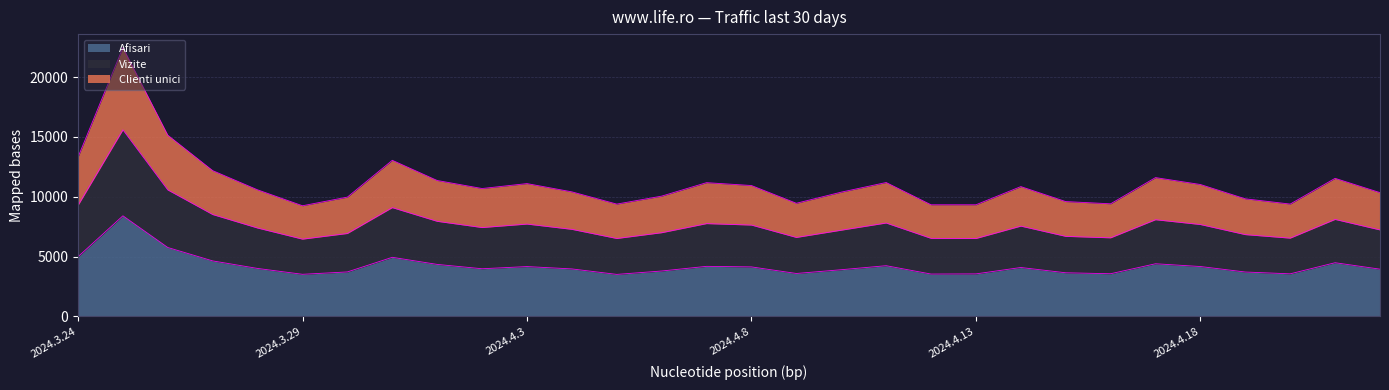

What is the total value across all series at 2024.4.11?

23236